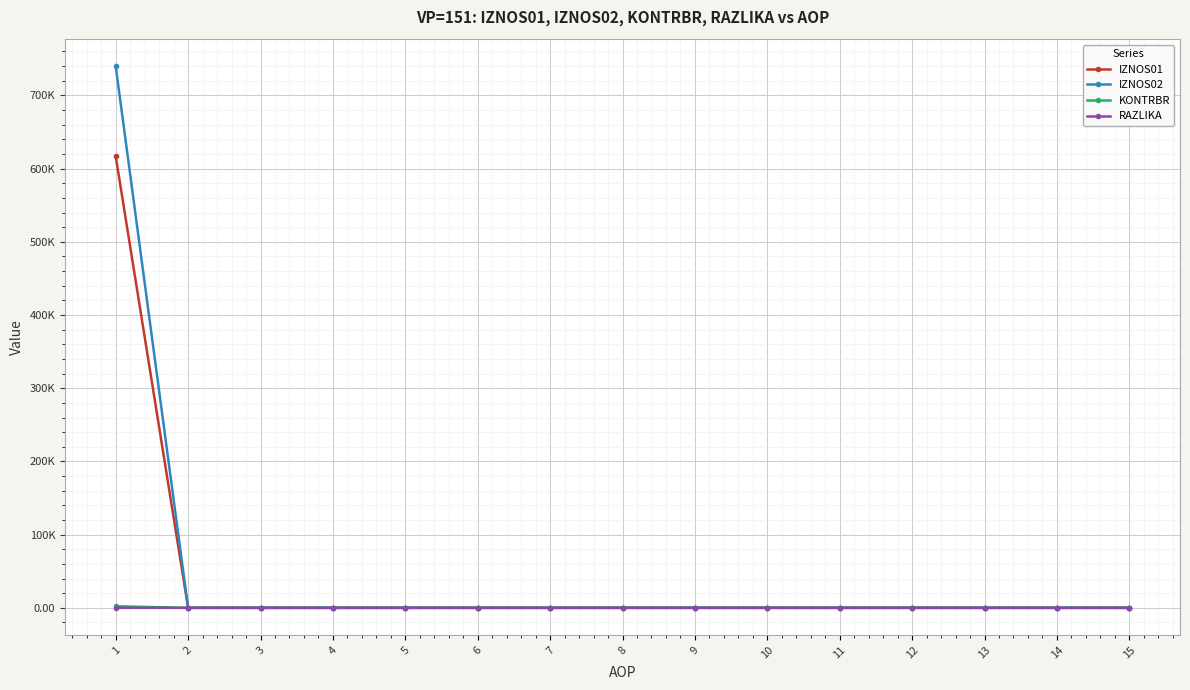

True or false: KONTRBR and IZNOS02 cross at least once.

False